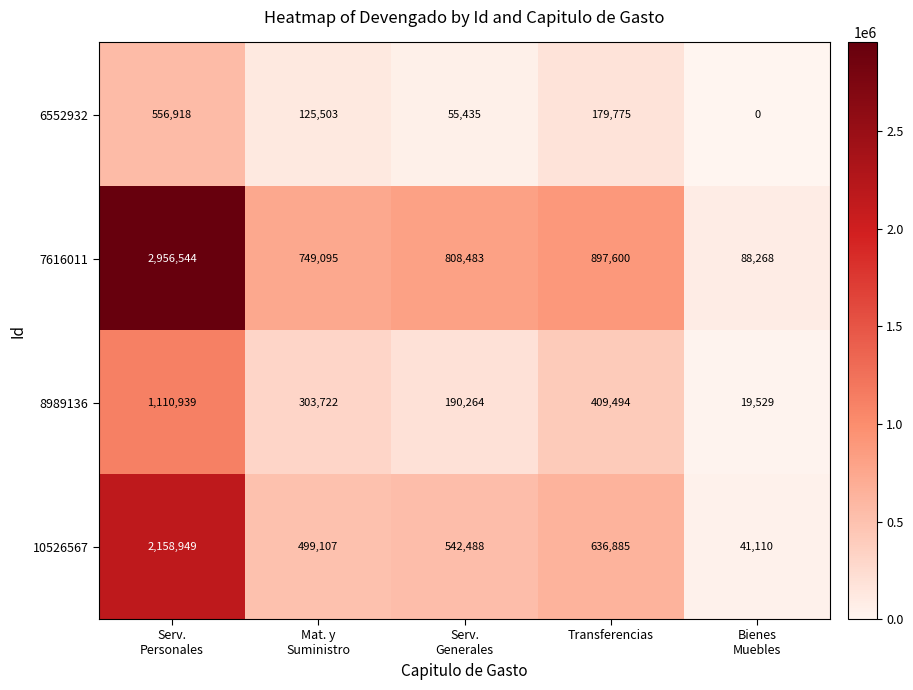

Read the 8989136 value at Transferencias, to the nearest 10.

409490